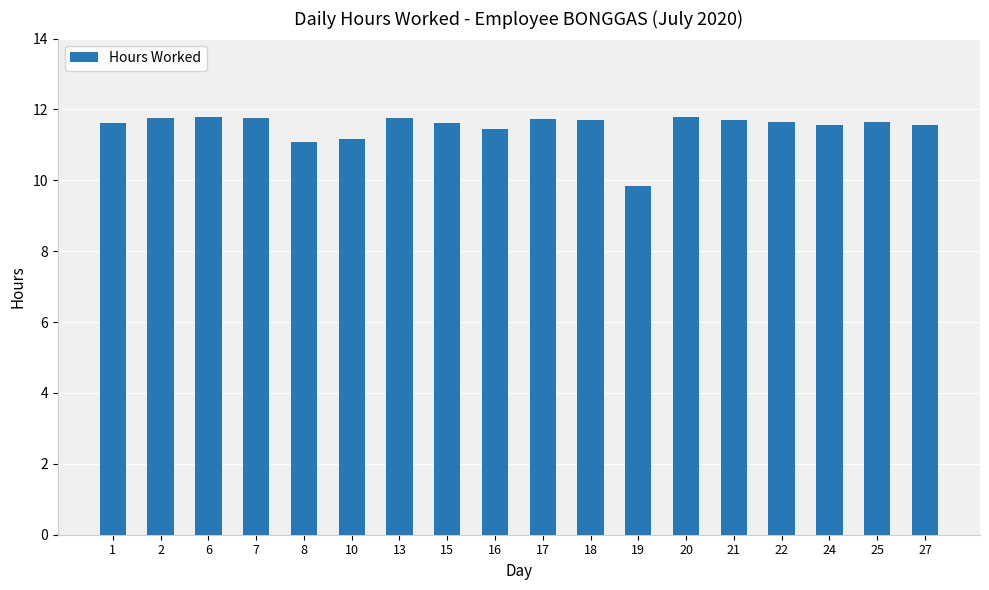

Are the bars grouped side by side (vs. stacked)?

No